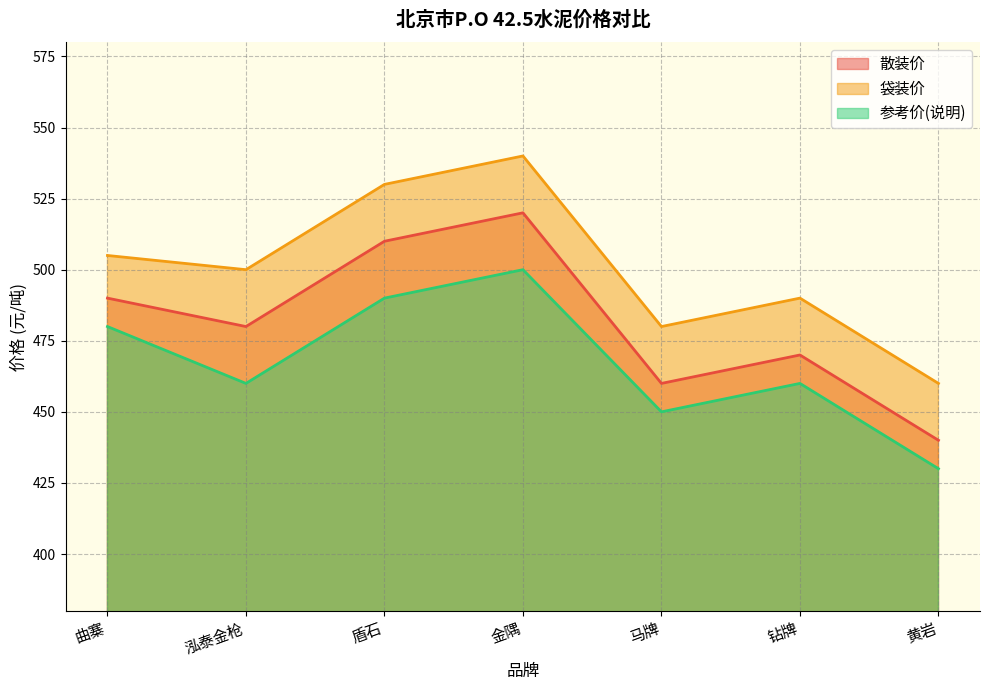

How many lines are shown in the chart?

3